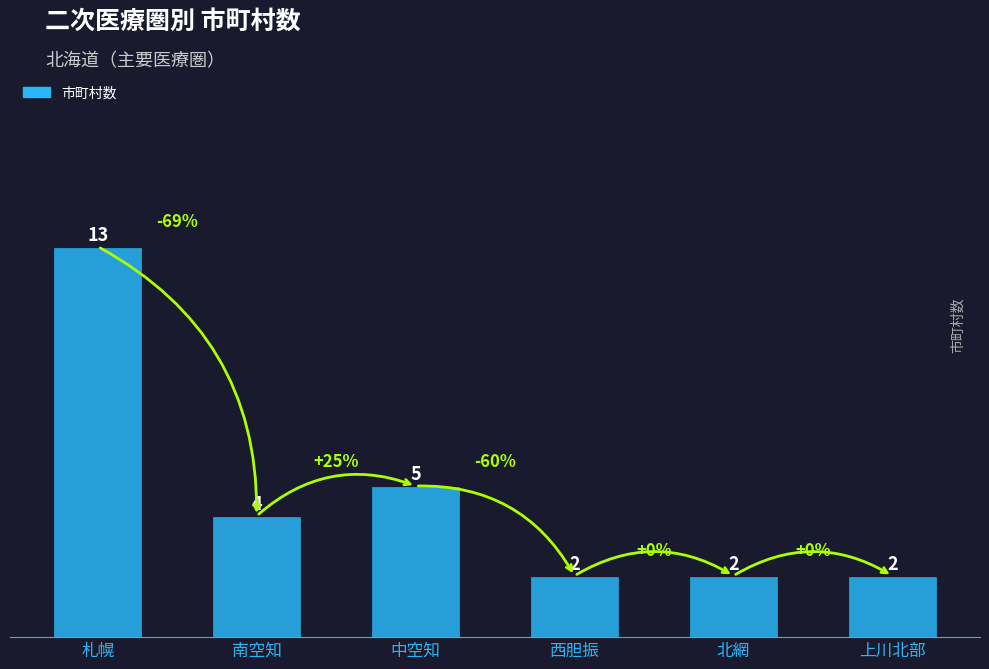

Approximately how many times larger is the value at 中空知 compared to 北網?

2.5